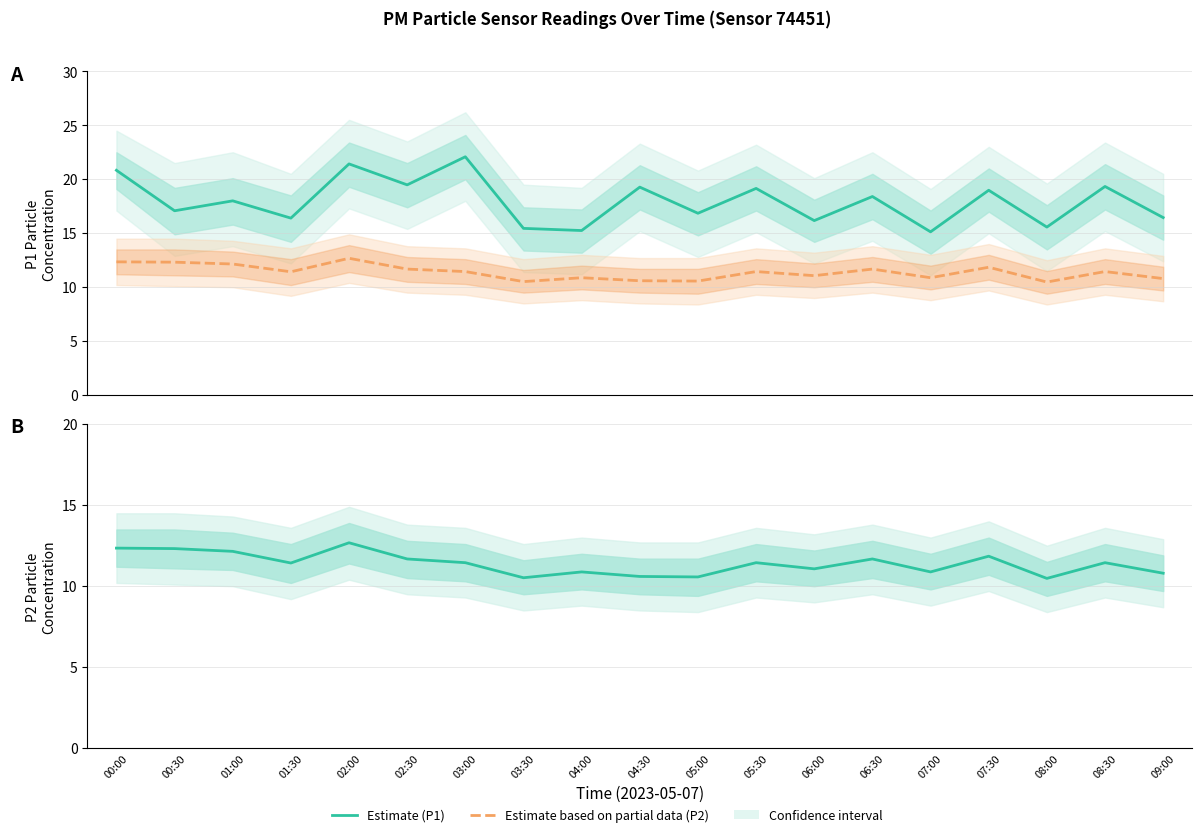

Reading left to right, list all the values displayed in this chart.

P1 Estimate: 20.8	17.1	18.0	16.4	21.4	19.5	22.1	15.4	15.2	19.3	16.9	19.1	16.2	18.4	15.1	19.0	15.6	19.3	16.4
P2 Estimate based on partial data: 12.3	12.3	12.2	11.4	12.7	11.7	11.4	10.5	10.9	10.6	10.6	11.4	11.1	11.7	10.9	11.8	10.5	11.4	10.8
P2 Estimate: 12.3	12.3	12.2	11.4	12.7	11.7	11.4	10.5	10.9	10.6	10.6	11.4	11.1	11.7	10.9	11.8	10.5	11.4	10.8